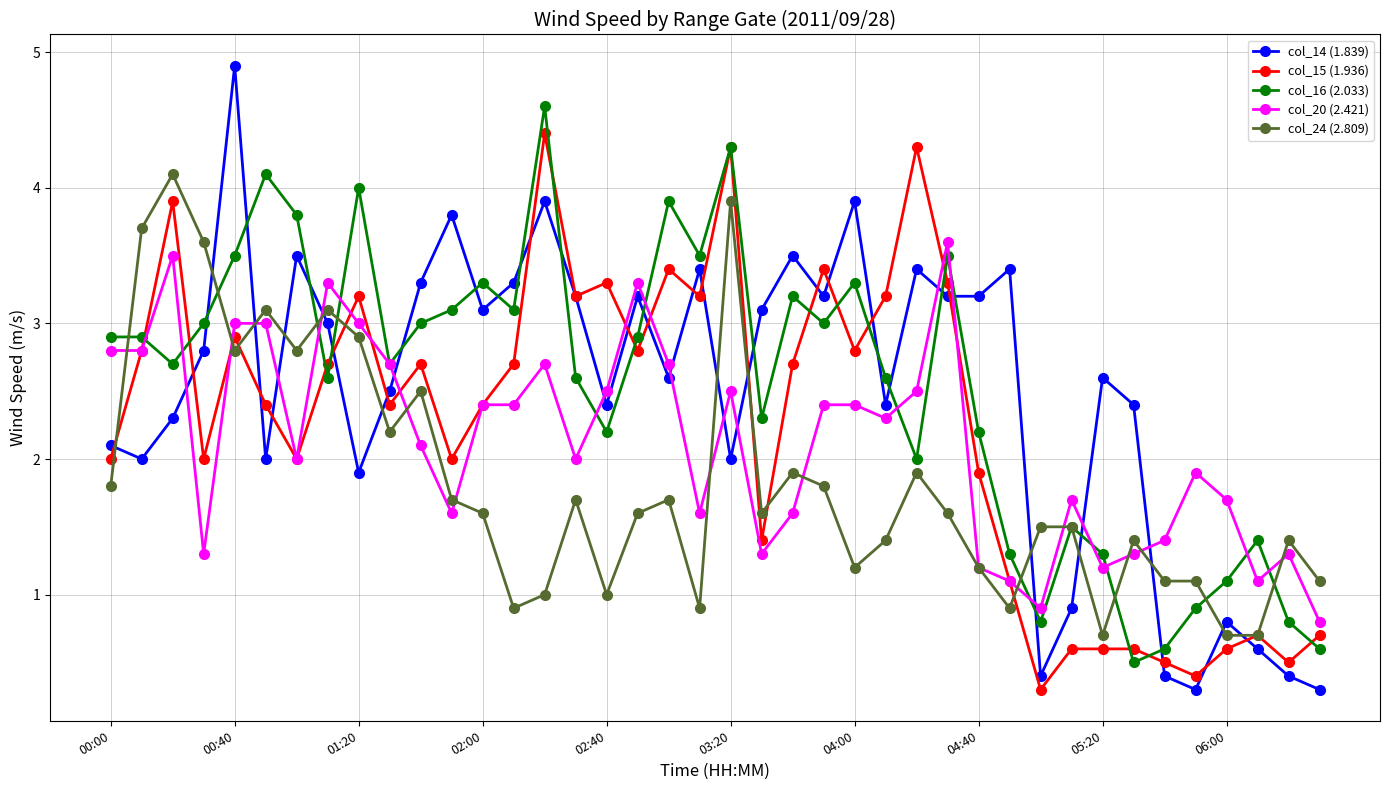

Is this an area chart (filled region under the line)?

No